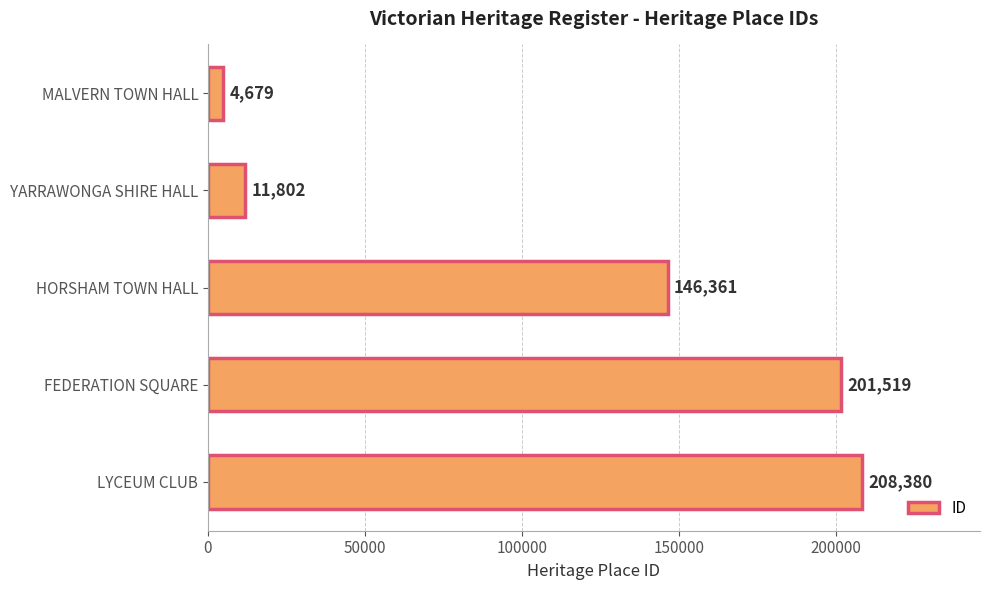

What is the sum of all values?

572741